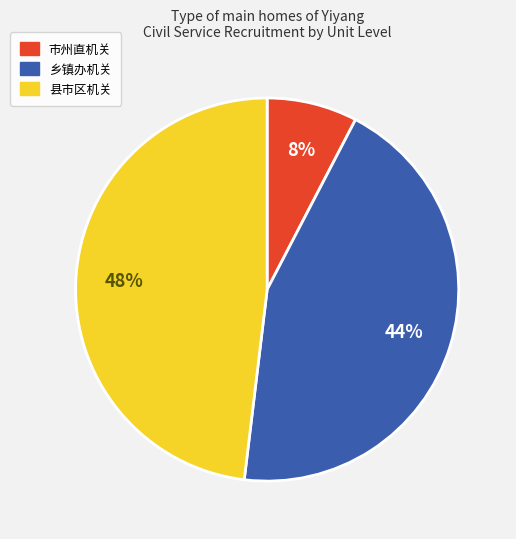

Is it true that 市州直机关 is 8% of the pie?

True